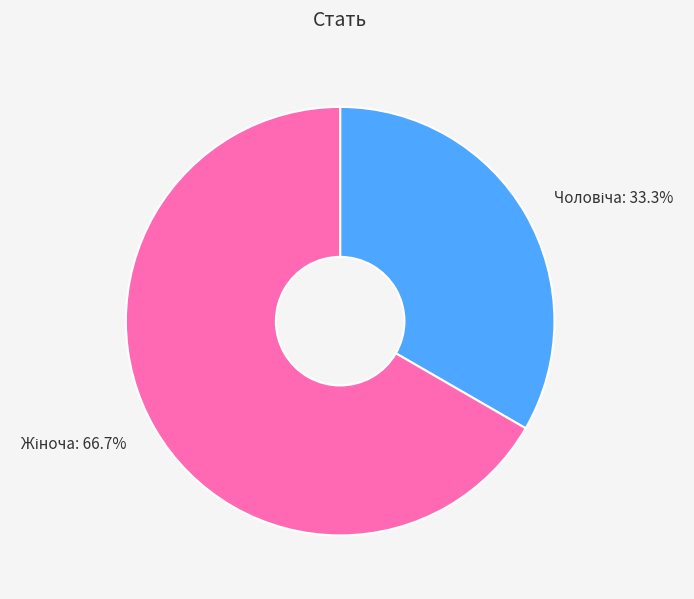

Does any single category account for the majority?

Yes